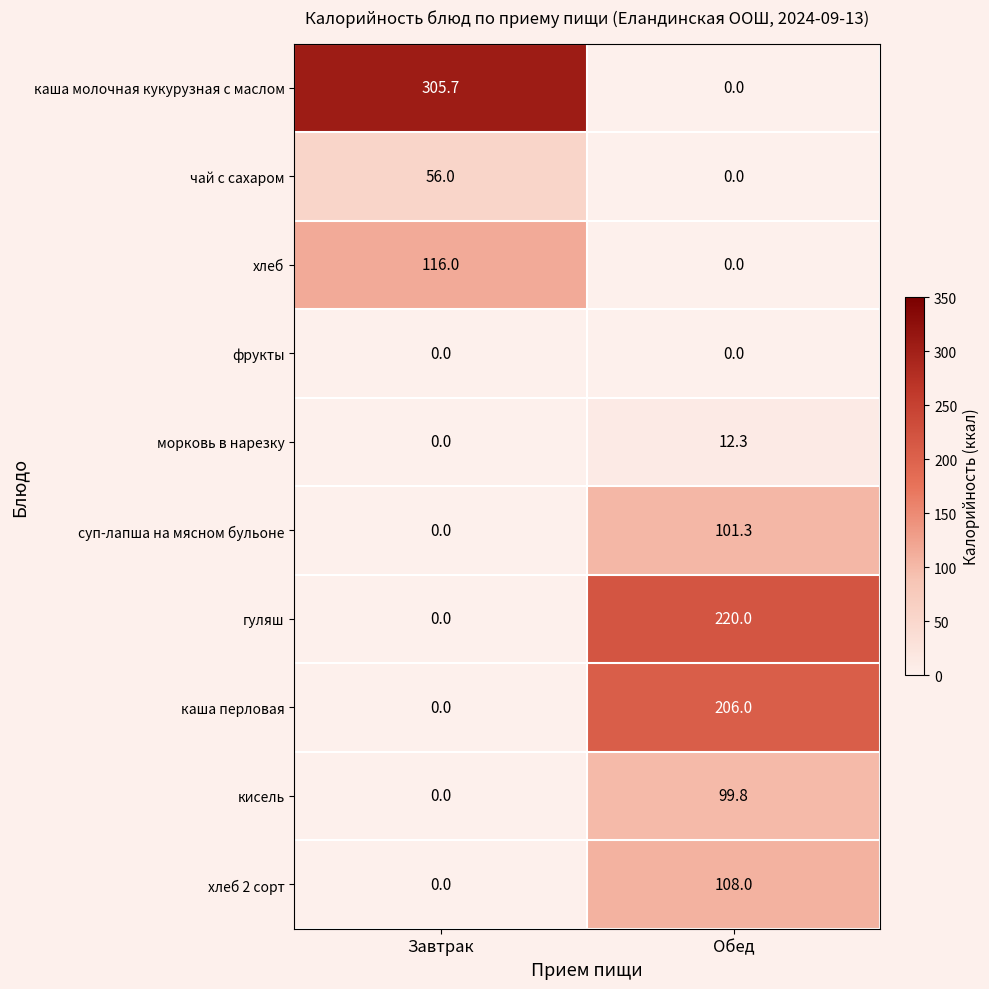

Reading left to right, what are all the values shown in this chart?

каша молочная кукурузная с маслом: 305.7	0.0
чай с сахаром: 56.0	0.0
хлеб: 116.0	0.0
фрукты: 0.0	0.0
морковь в нарезку: 0.0	12.3
суп-лапша на мясном бульоне: 0.0	101.3
гуляш: 0.0	220.0
каша перловая: 0.0	206.0
кисель: 0.0	99.8
хлеб 2 сорт: 0.0	108.0